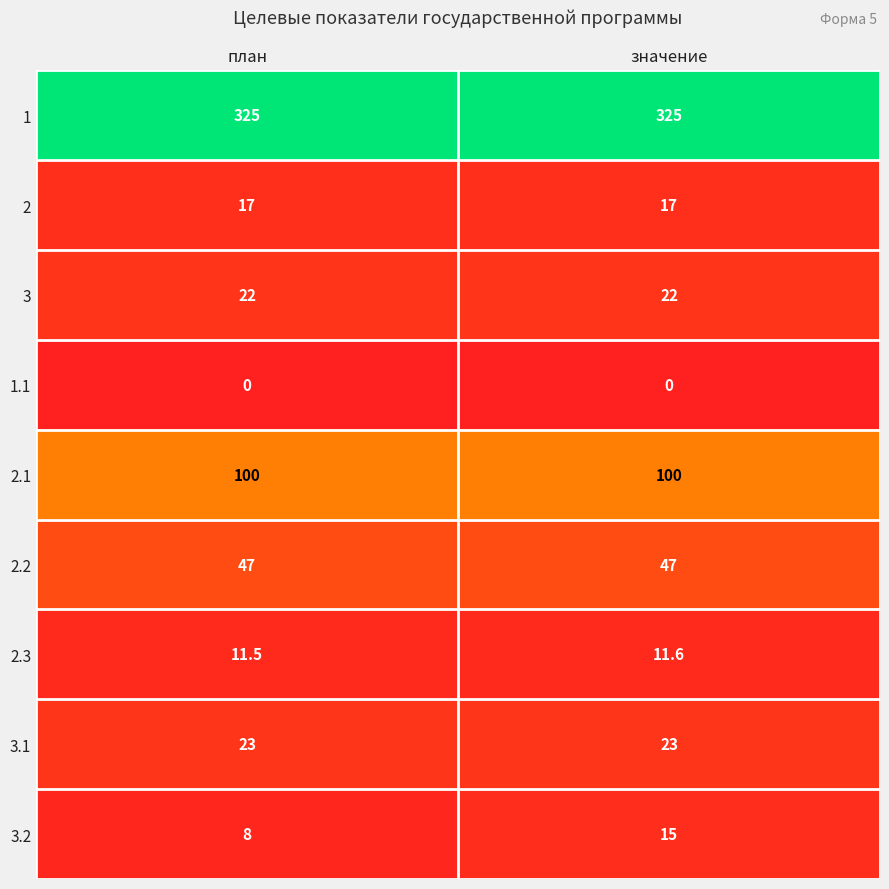

What is the total value across all series at план?

553.5